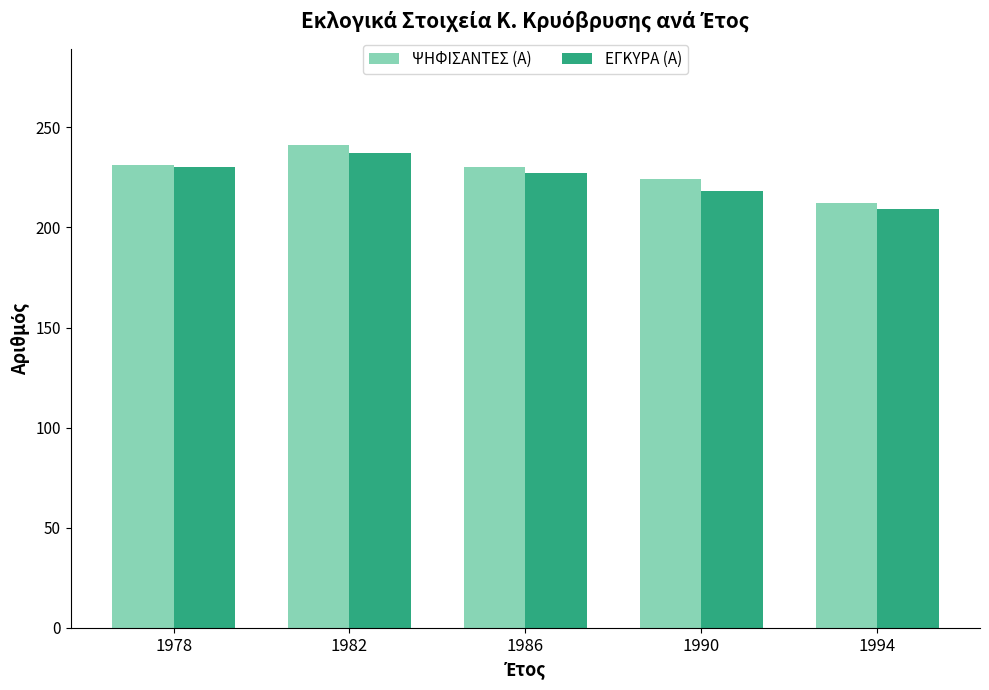

At which category is the sum across all series the highest?

1982